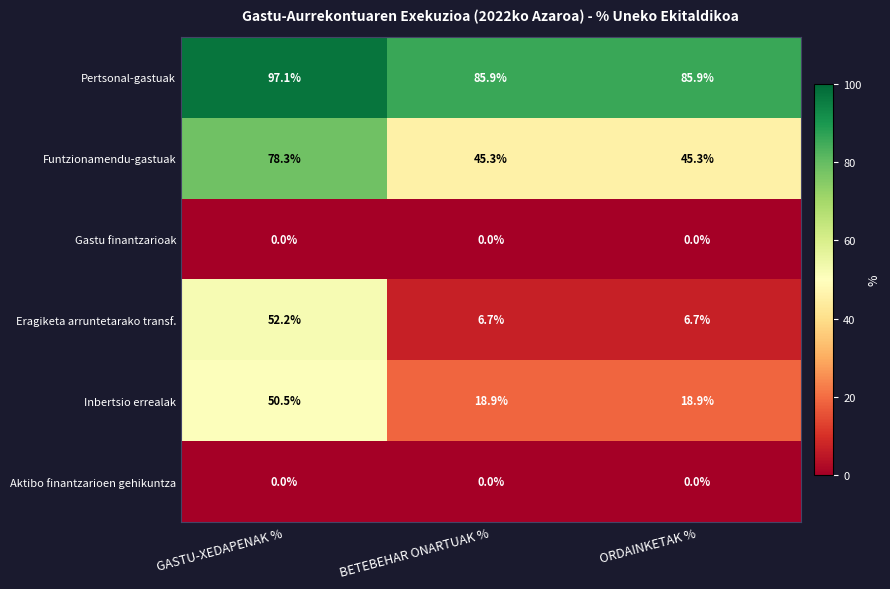

Reading right to left, list all the values displayed in this chart.

Pertsonal-gastuak: 85.9	85.9	97.1
Funtzionamendu-gastuak: 45.3	45.3	78.3
Gastu finantzarioak: 0.0	0.0	0.0
Eragiketa arruntetarako transf.: 6.7	6.7	52.2
Inbertsio errealak: 18.9	18.9	50.5
Aktibo finantzarioen gehikuntza: 0.0	0.0	0.0